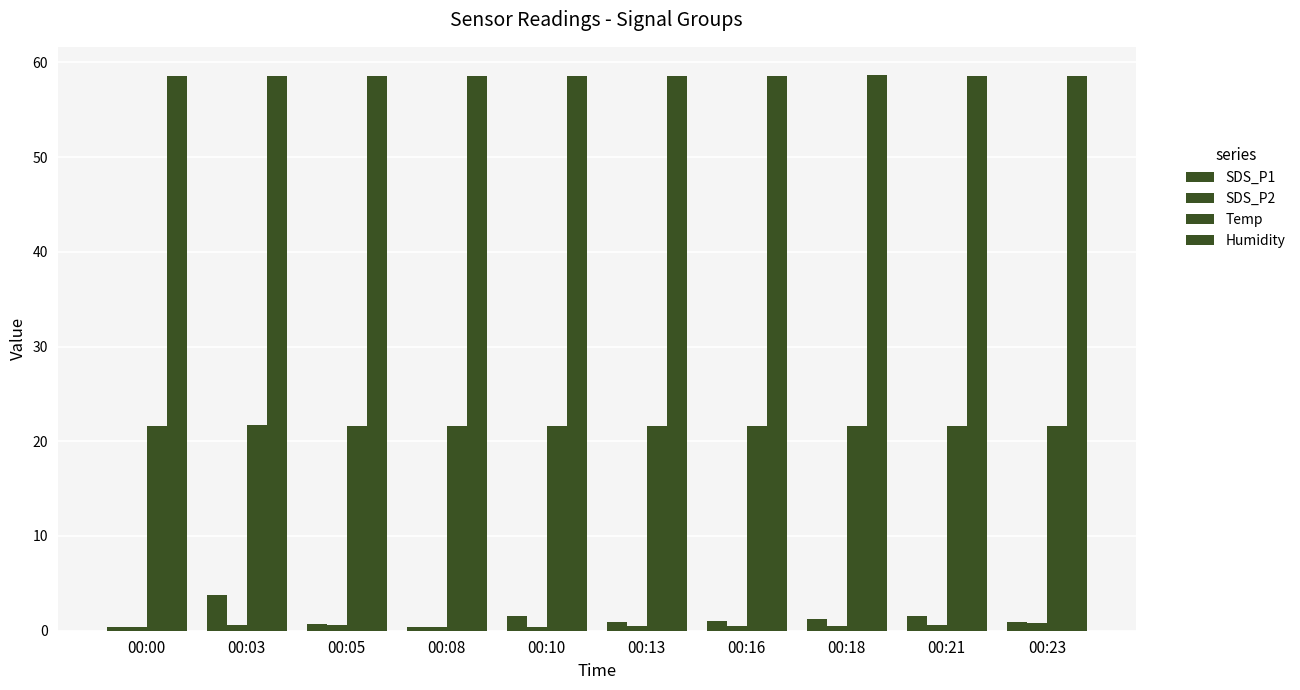

Reading right to left, what are all the values shown in this chart?

SDS_P1: 00:23=0.9	00:21=1.6	00:18=1.2	00:16=1.0	00:13=0.9	00:10=1.6	00:08=0.4	00:05=0.7	00:03=3.7	00:00=0.4
SDS_P2: 00:23=0.8	00:21=0.6	00:18=0.5	00:16=0.5	00:13=0.5	00:10=0.4	00:08=0.4	00:05=0.6	00:03=0.6	00:00=0.4
Temp: 00:23=21.6	00:21=21.6	00:18=21.6	00:16=21.6	00:13=21.6	00:10=21.6	00:08=21.6	00:05=21.6	00:03=21.7	00:00=21.6
Humidity: 00:23=58.6	00:21=58.6	00:18=58.7	00:16=58.6	00:13=58.6	00:10=58.6	00:08=58.6	00:05=58.6	00:03=58.6	00:00=58.6